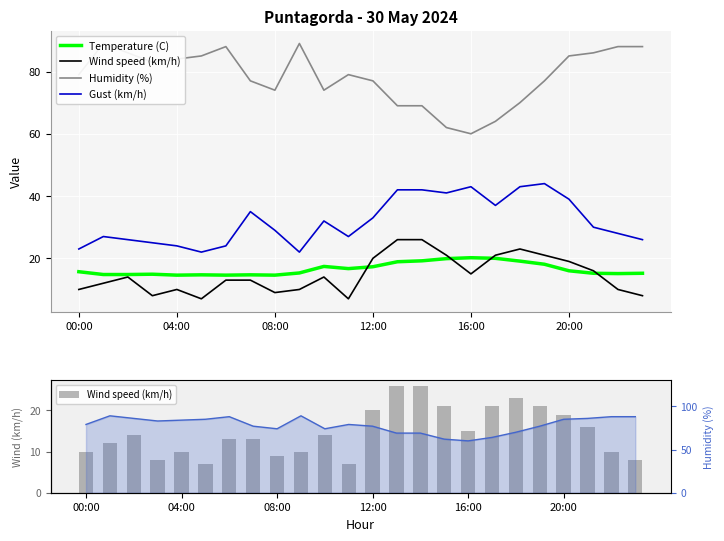

What is the spread (max minus min) of values at 13?

50.1